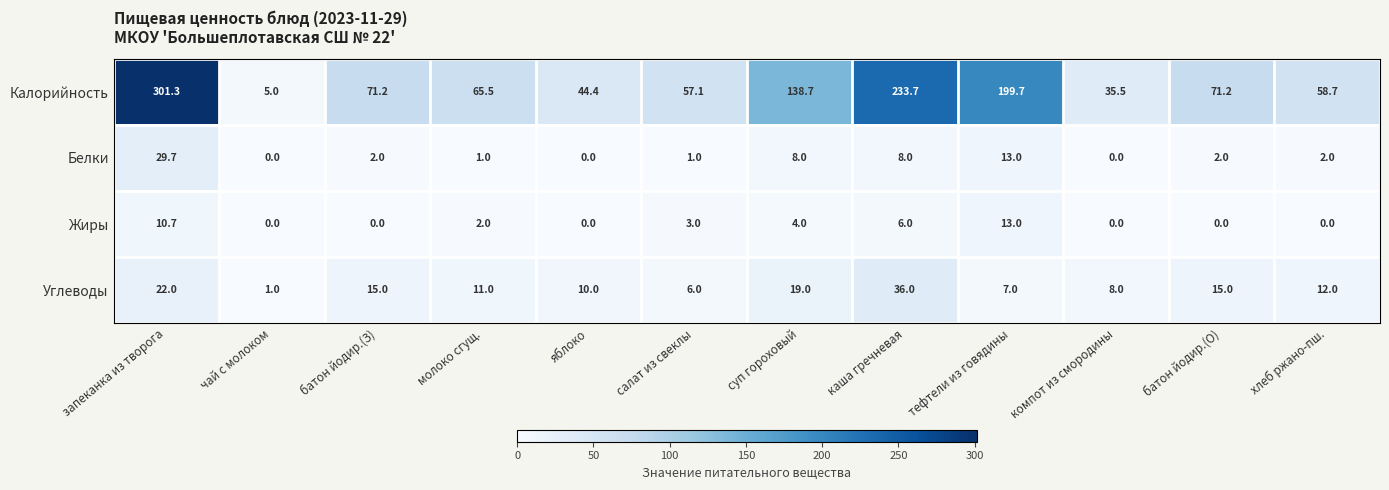

Between батон йодир.(З) and яблоко, which series saw the biggest shift?

Калорийность